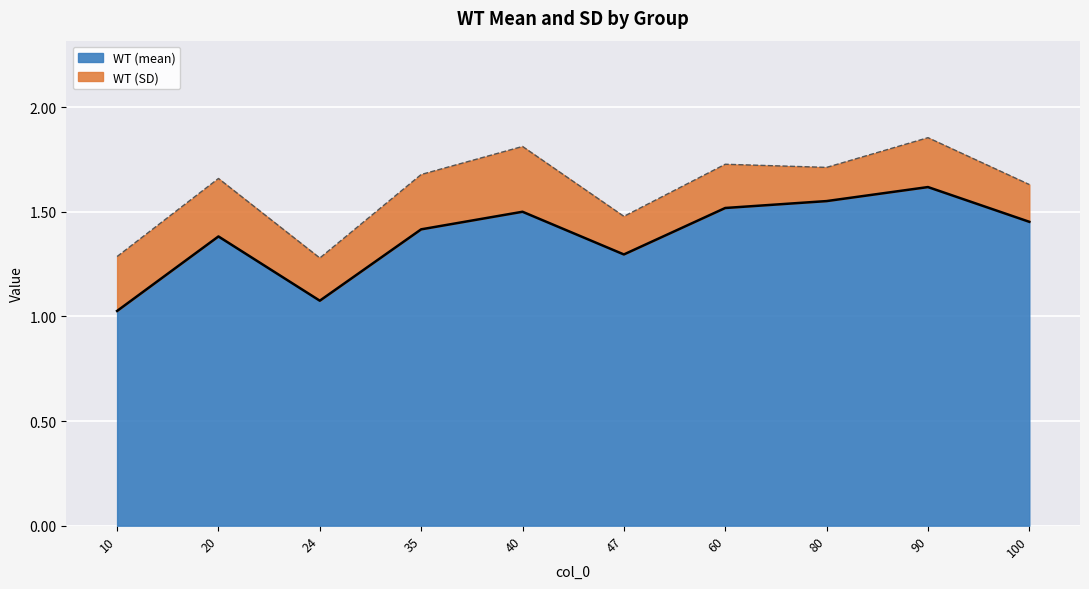

Read the value at 20.

1.4